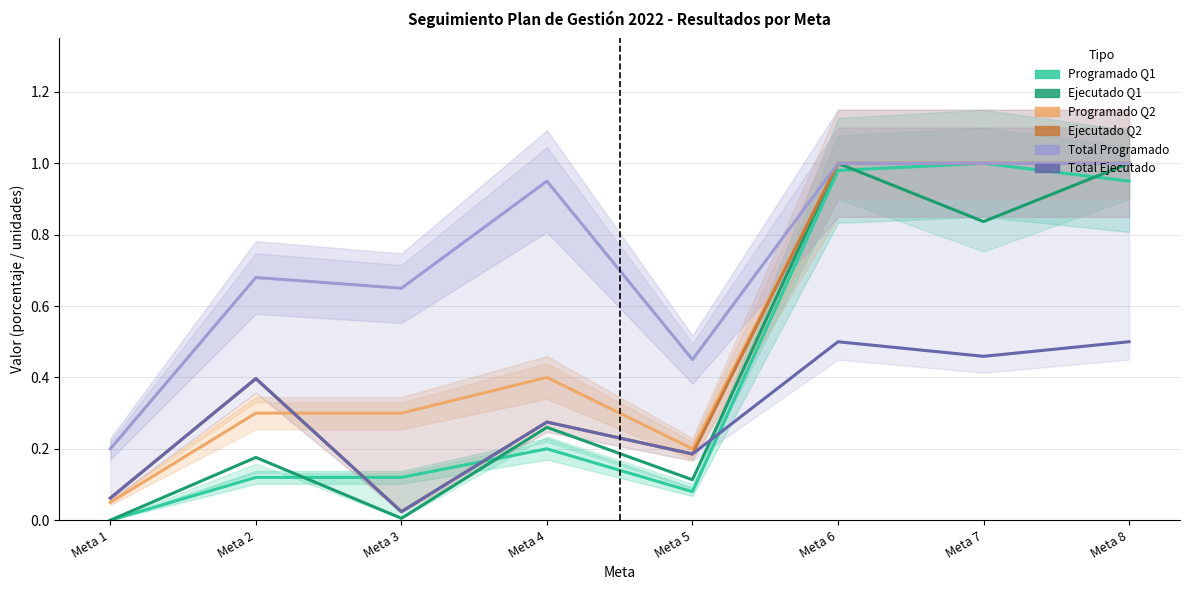

At which category is the sum across all series the highest?

Meta 6